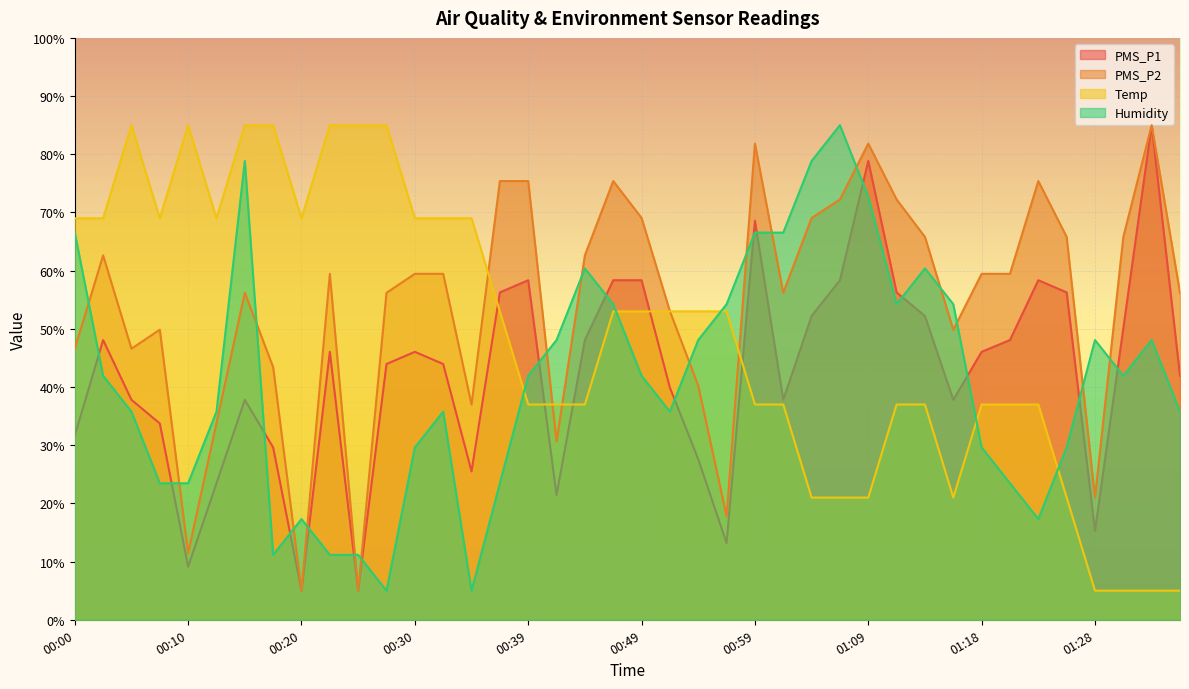

Is it true that Humidity equals 35.8 at 00:12?

True